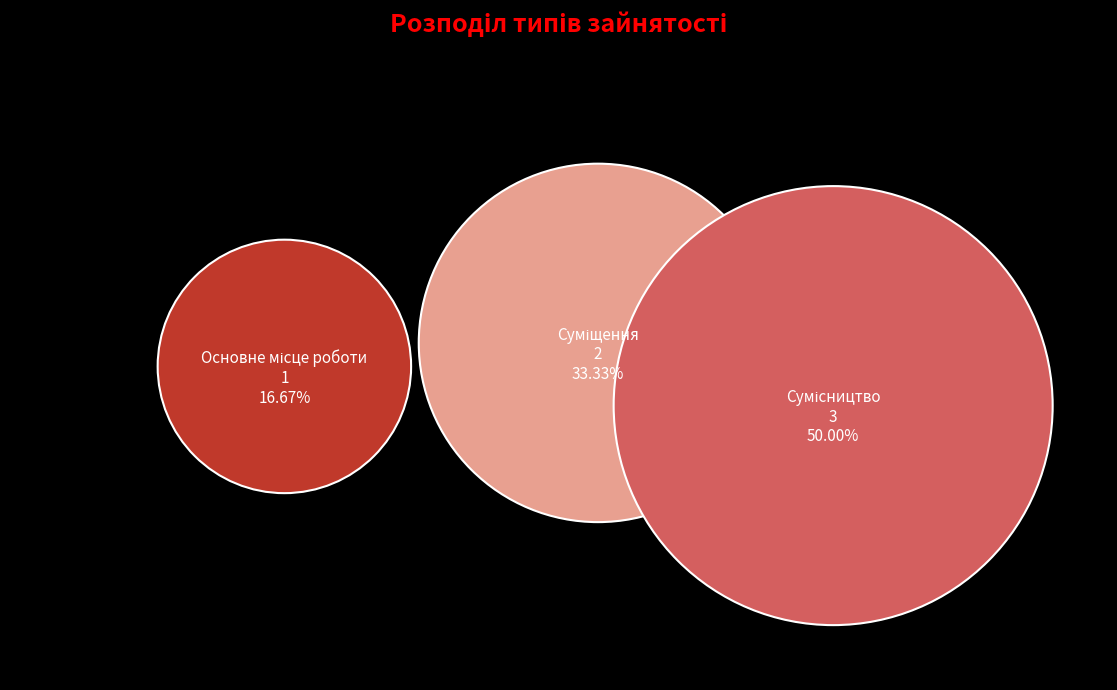

What is the total percentage of Суміщення and Основне місце роботи?

50.0%